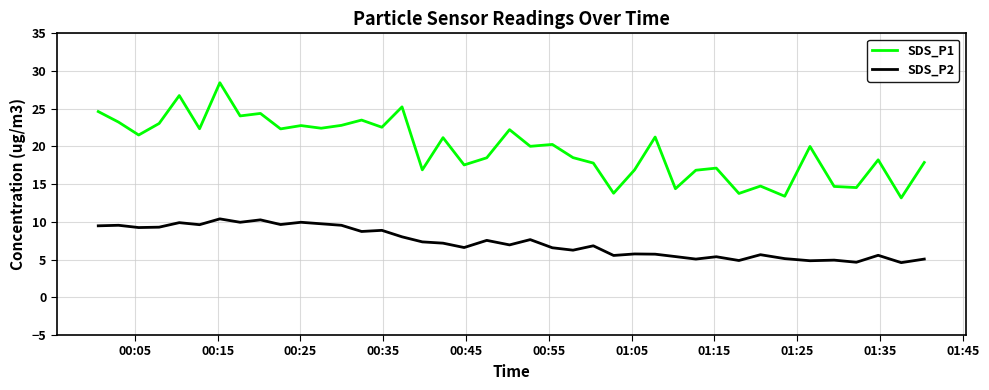

True or false: SDS_P2 has more than 1 interior local peaks.

True